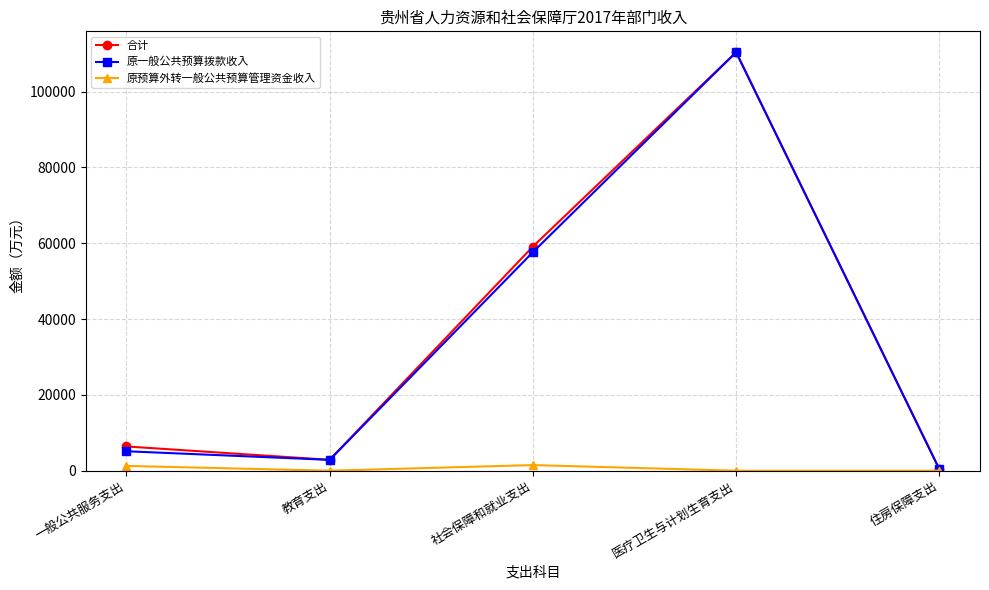

Is the value of 合计 at 一般公共服务支出 greater than the value of 原预算外转一般公共预算管理资金收入 at 住房保障支出?

Yes